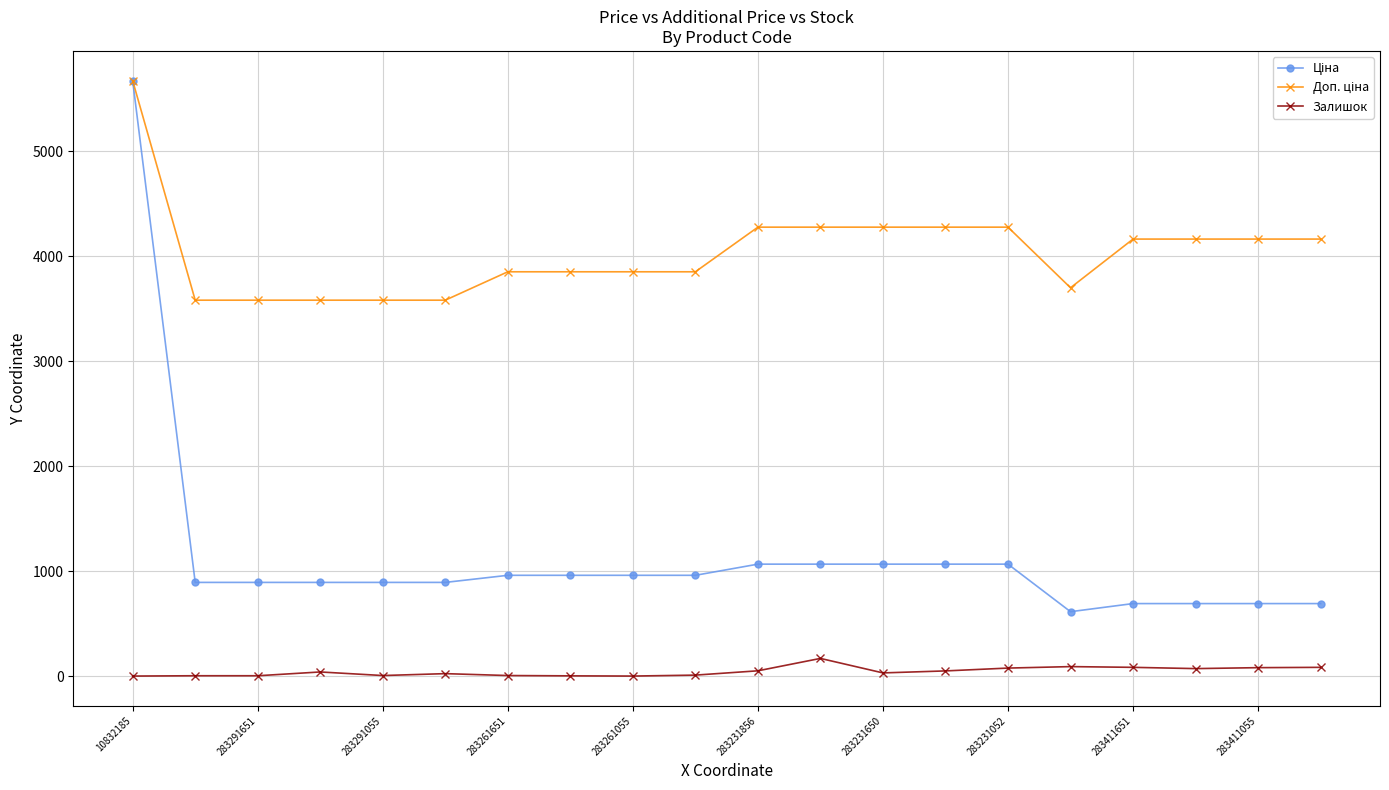

At how many categories does at least one series exceed 3508?

20